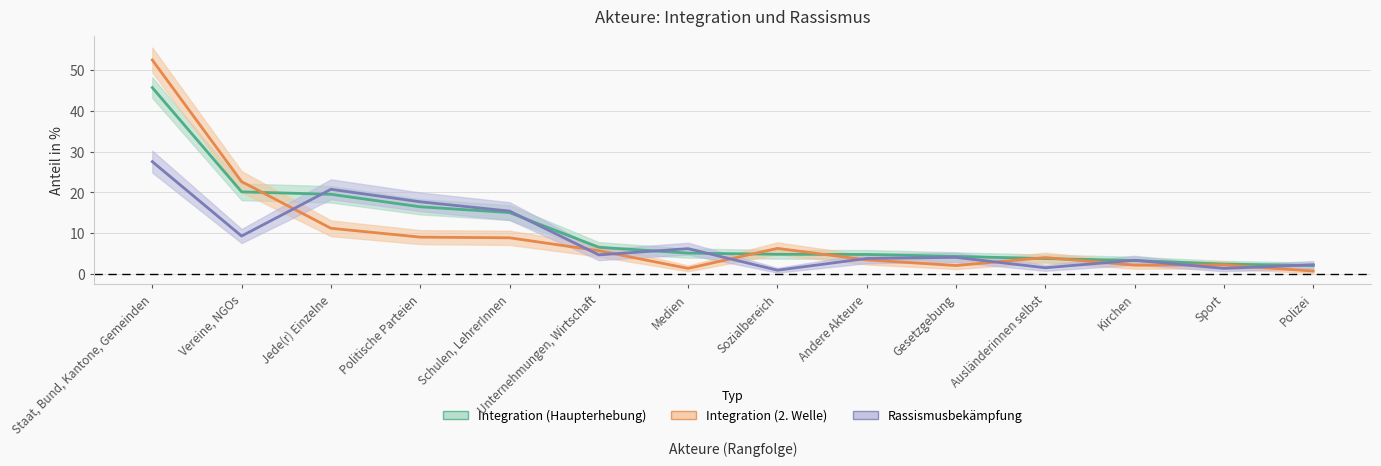

Does the chart have visible grid lines?

Yes